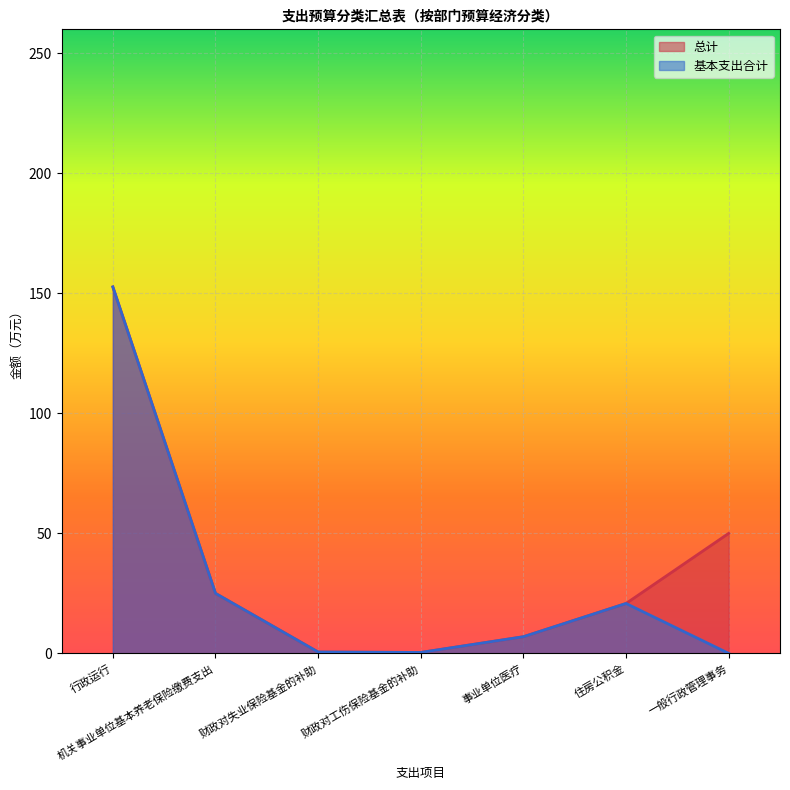

What position from the right is 行政运行?

7